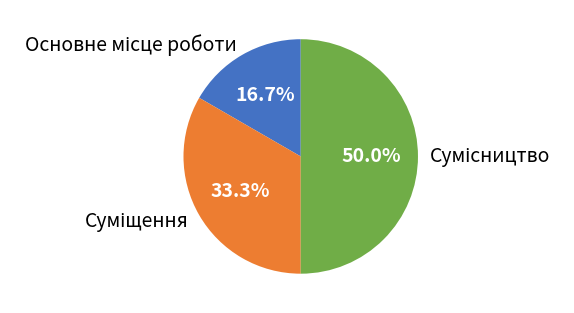

Do Сумісництво and Суміщення together represent more than half of the pie?

Yes